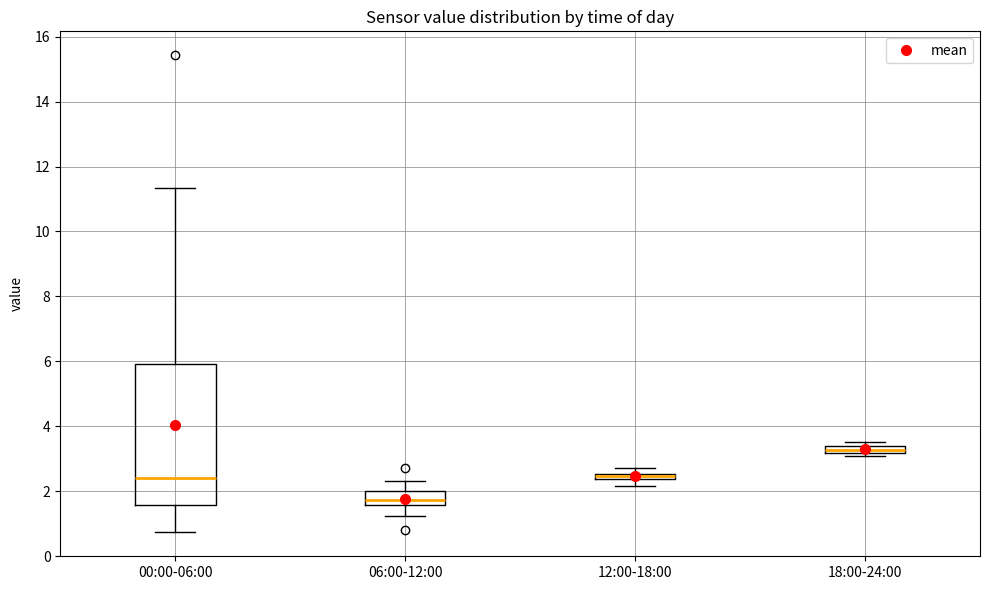

Comparing the boxes themselves (not the whiskers), which one is the tallest?

00:00-06:00